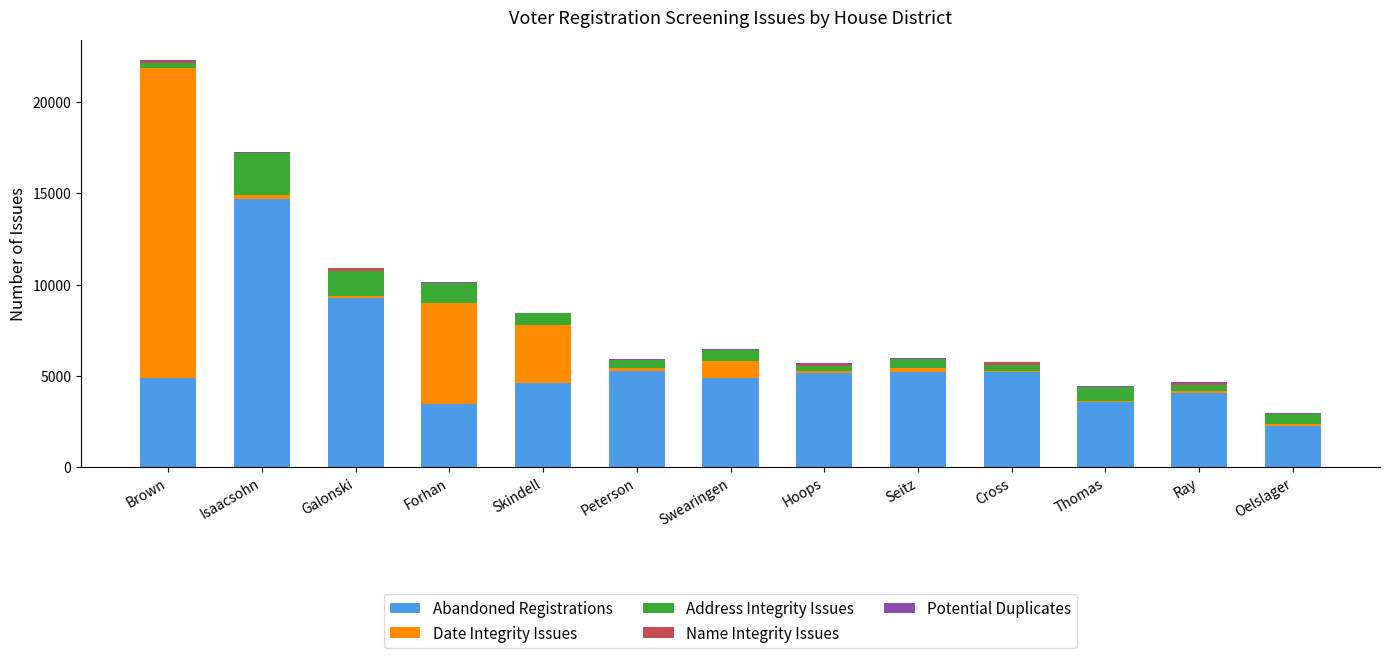

The Abandoned Registrations series shows 5204 at Cross. True or false?

True